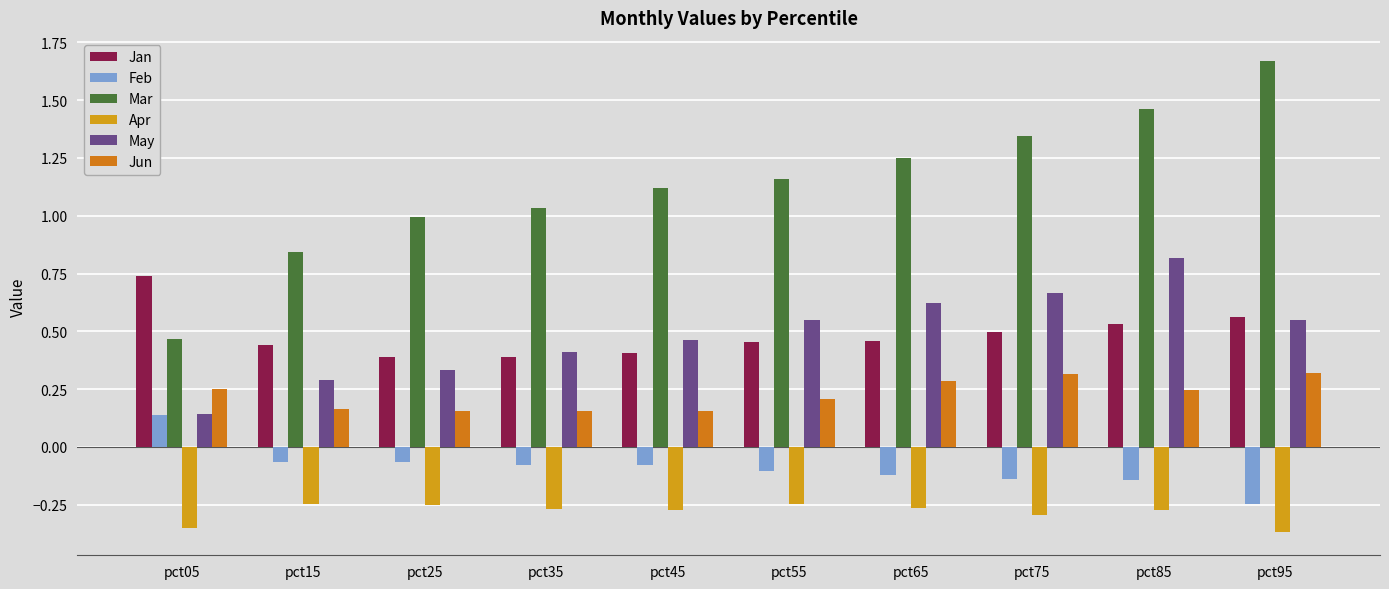

Reading left to right, extract all data points from this chart.

Jan: pct05=0.7	pct15=0.4	pct25=0.4	pct35=0.4	pct45=0.4	pct55=0.5	pct65=0.5	pct75=0.5	pct85=0.5	pct95=0.6
Feb: pct05=0.1	pct15=-0.1	pct25=-0.1	pct35=-0.1	pct45=-0.1	pct55=-0.1	pct65=-0.1	pct75=-0.1	pct85=-0.1	pct95=-0.2
Mar: pct05=0.5	pct15=0.8	pct25=1.0	pct35=1.0	pct45=1.1	pct55=1.2	pct65=1.3	pct75=1.3	pct85=1.5	pct95=1.7
Apr: pct05=-0.4	pct15=-0.2	pct25=-0.3	pct35=-0.3	pct45=-0.3	pct55=-0.2	pct65=-0.3	pct75=-0.3	pct85=-0.3	pct95=-0.4
May: pct05=0.1	pct15=0.3	pct25=0.3	pct35=0.4	pct45=0.5	pct55=0.5	pct65=0.6	pct75=0.7	pct85=0.8	pct95=0.5
Jun: pct05=0.2	pct15=0.2	pct25=0.2	pct35=0.2	pct45=0.2	pct55=0.2	pct65=0.3	pct75=0.3	pct85=0.2	pct95=0.3